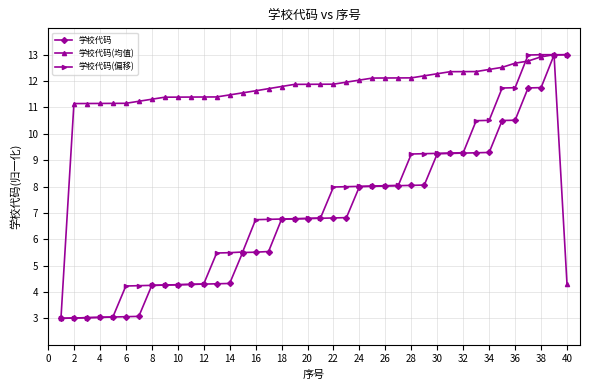

Which series has the largest total across all categories?

学校代码(均值)